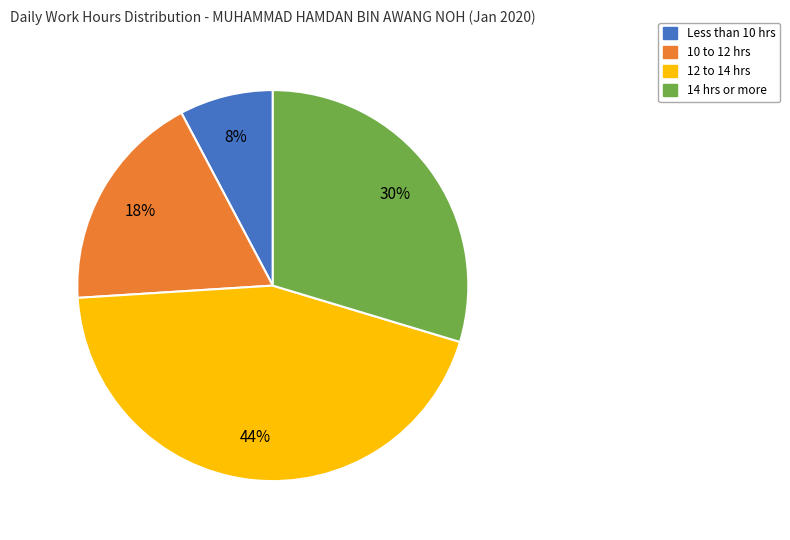

Does any single category account for the majority?

No